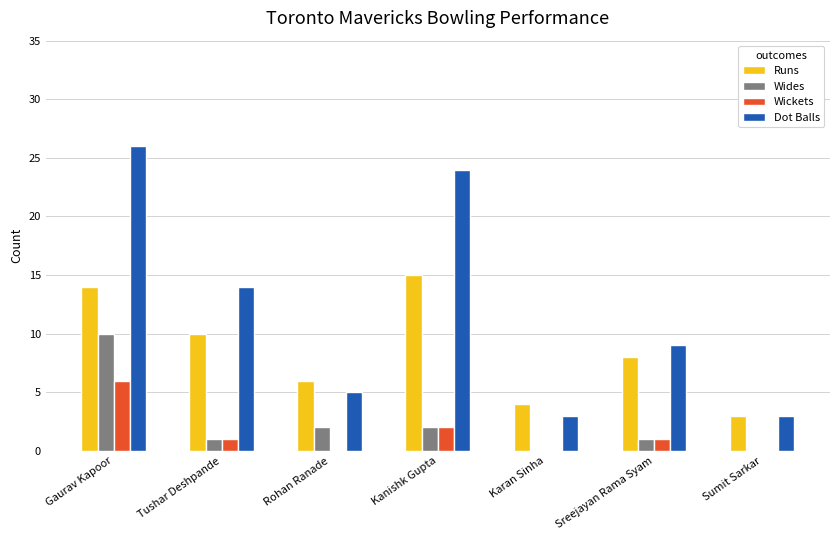

What are all the series names shown in the legend?

Runs, Wides, Wickets, Dot Balls